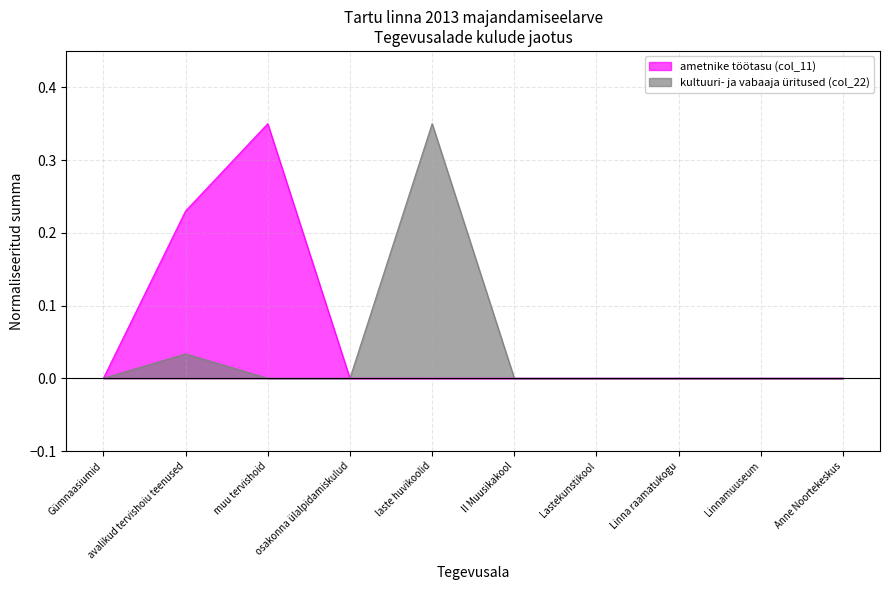

Reading left to right, what are all the values shown in this chart?

ametnike töötasu (col_11): 0.0	0.2	0.3	0.0	0.0	0.0	0.0	0.0	0.0	0.0
kultuuri- ja vabaaja üritused (col_22): 0.0	0.0	0.0	0.0	0.3	0.0	0.0	0.0	0.0	0.0